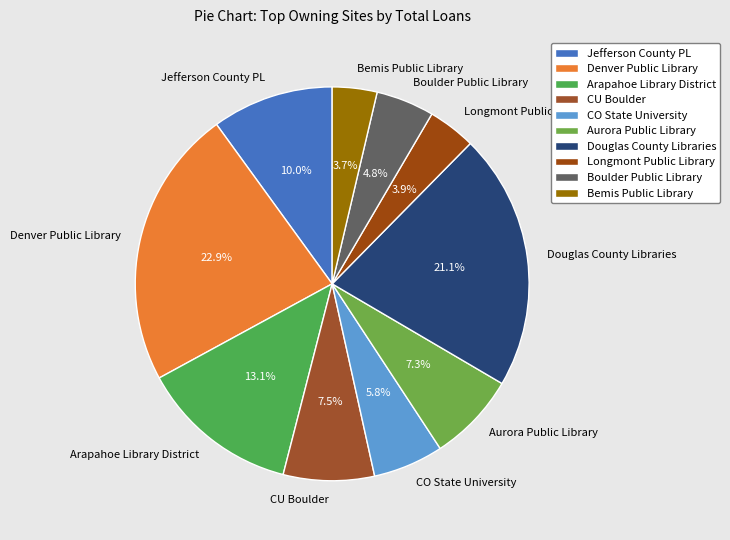

Count the number of slices in the pie.

10